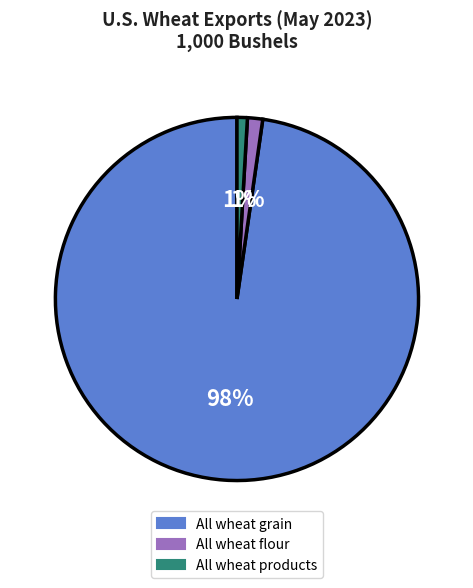

To the nearest percent, what percentage of the pie is All wheat flour?

1%